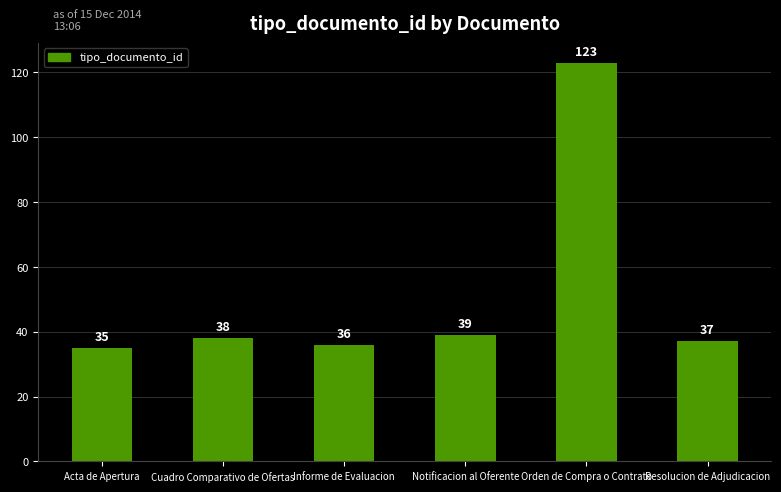

How many data points are less than 38?

3